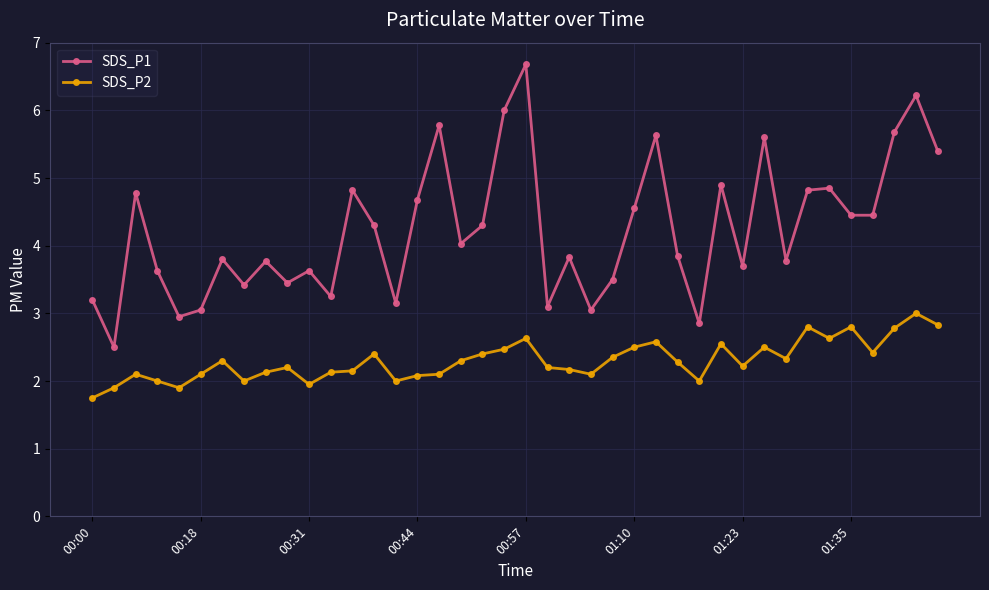

True or false: SDS_P1 and SDS_P2 intersect in this chart.

False